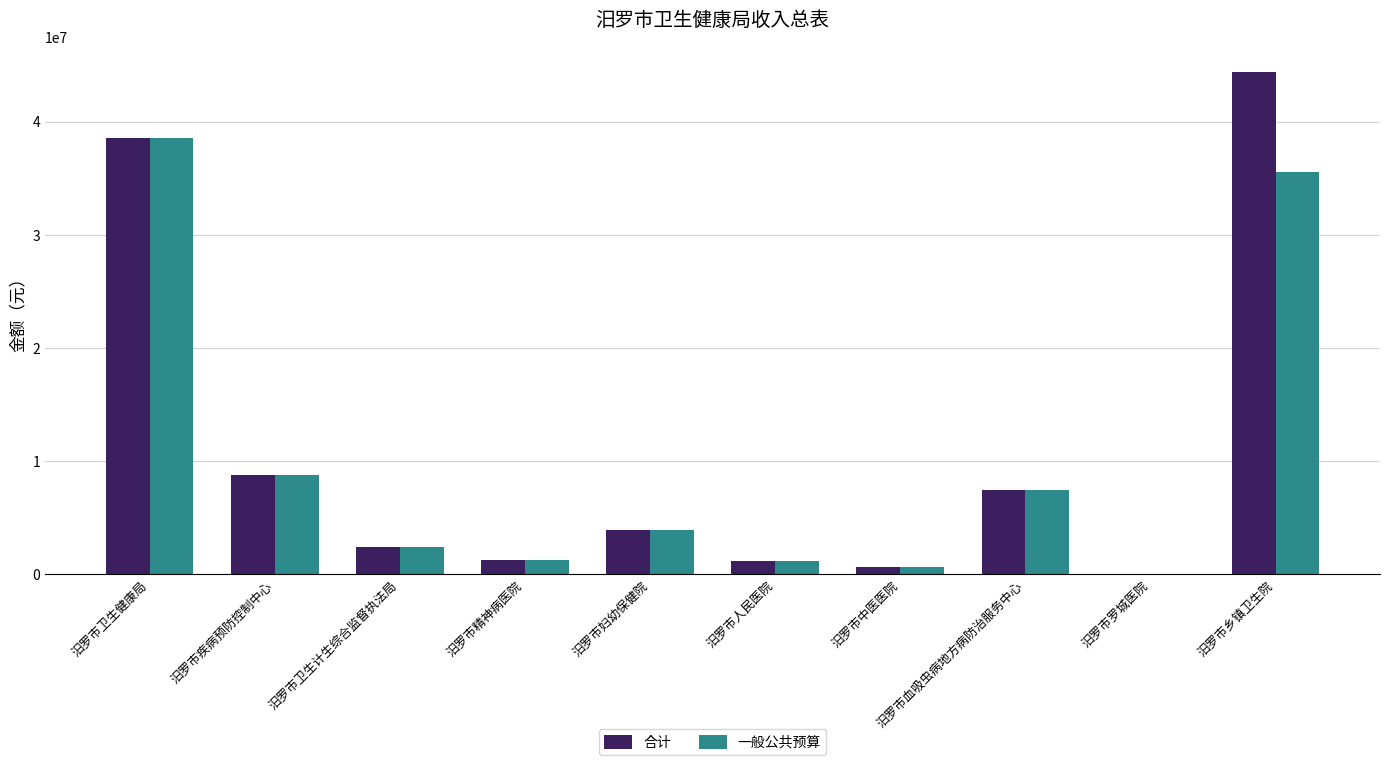

At which label is 一般公共预算 closest to 19296825?

汨罗市疾病预防控制中心